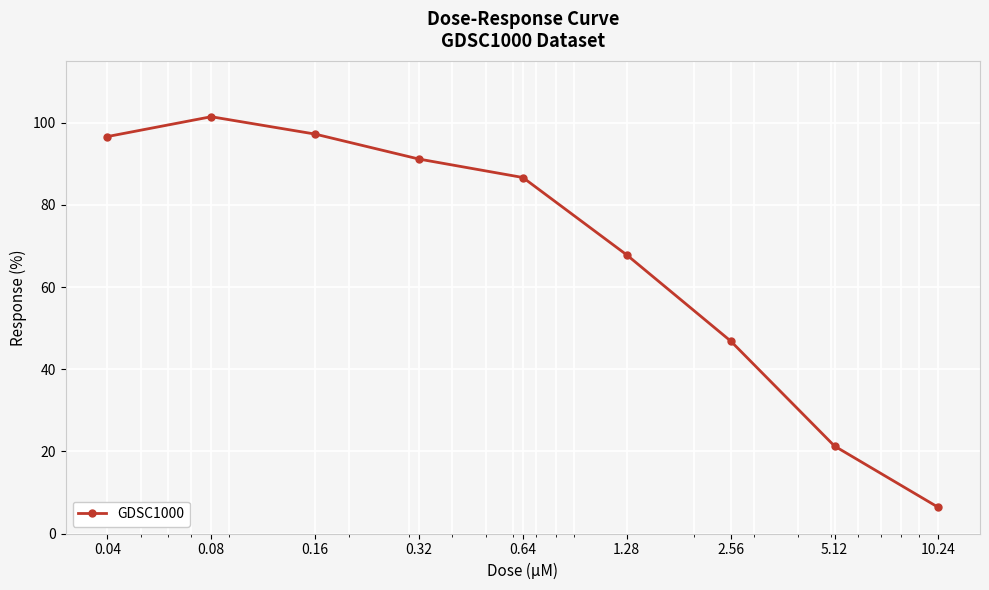

What is the value of the 2nd point from the left?

101.4